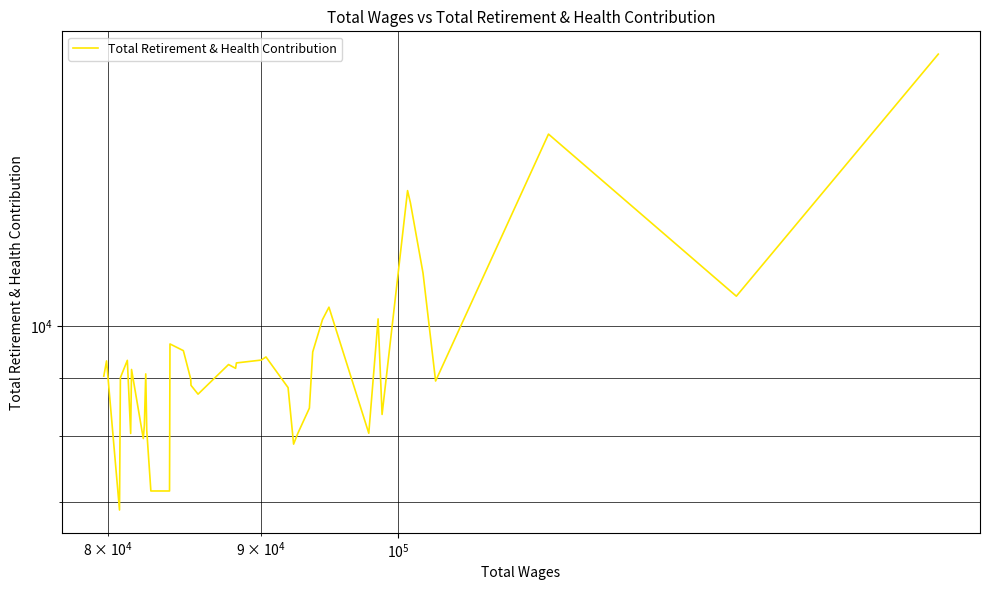

What is the average value?

9475